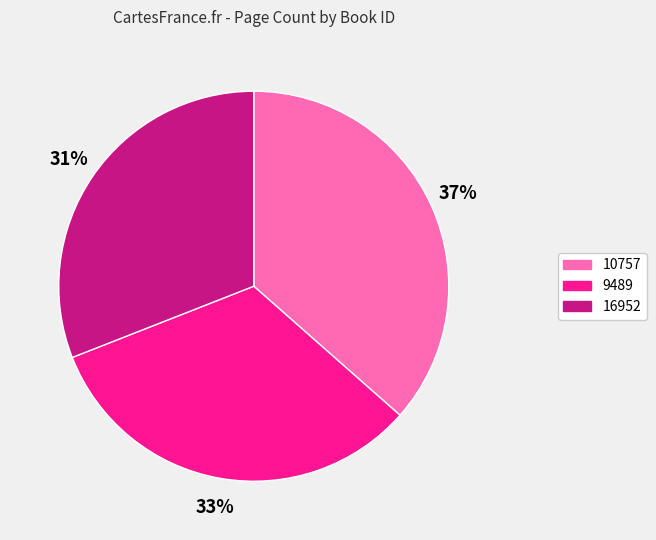

To the nearest percent, what is the average slice percentage?

33%